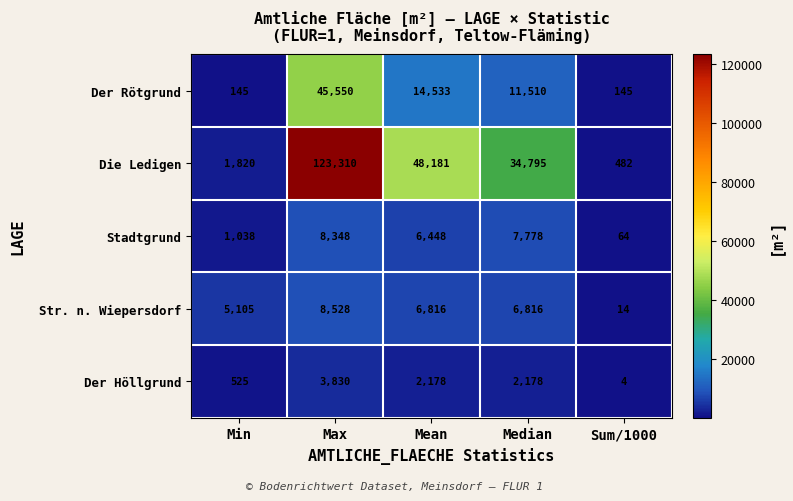

Where does the Str. n. Wiepersdorf series first go above 6816?

Max